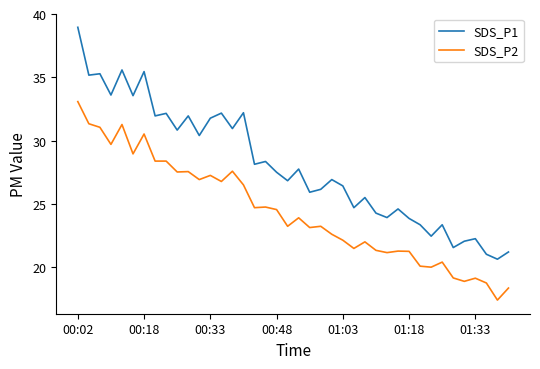

What is the highest value of the SDS_P2 series?

33.1